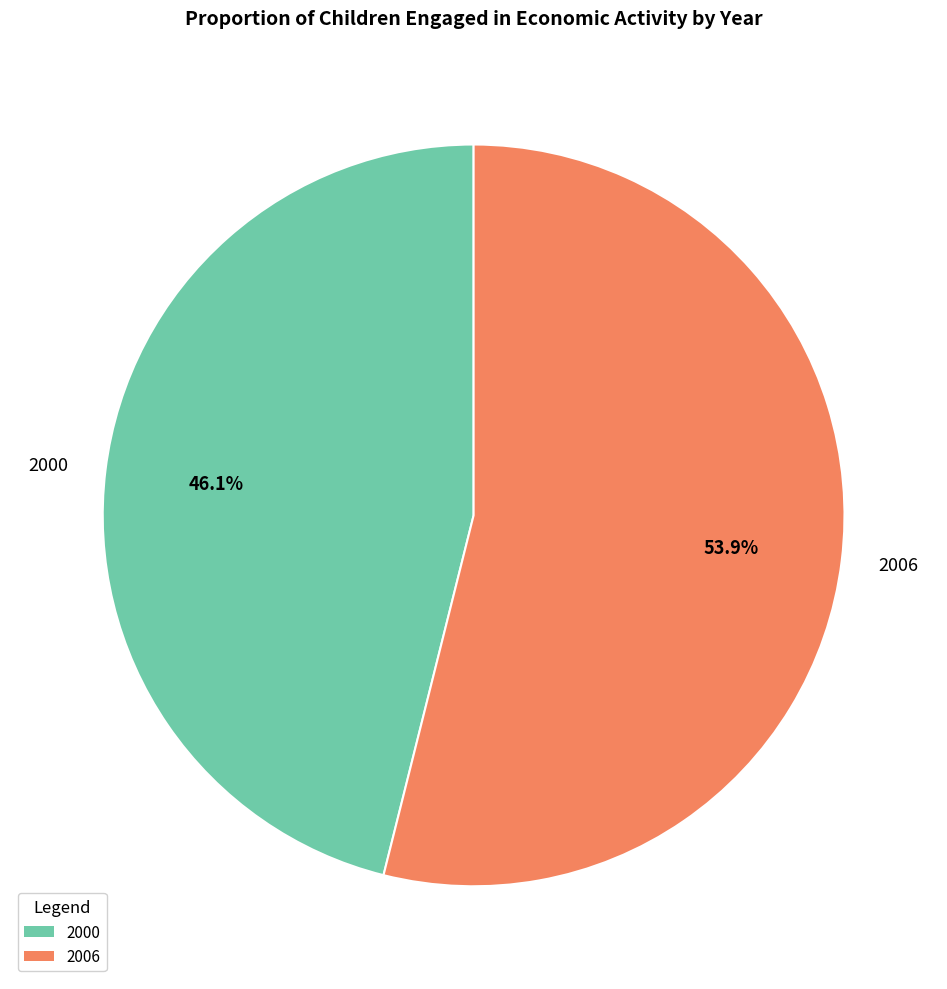

To the nearest percent, what is the difference between the 2006 and 2000 slice percentages?

8%